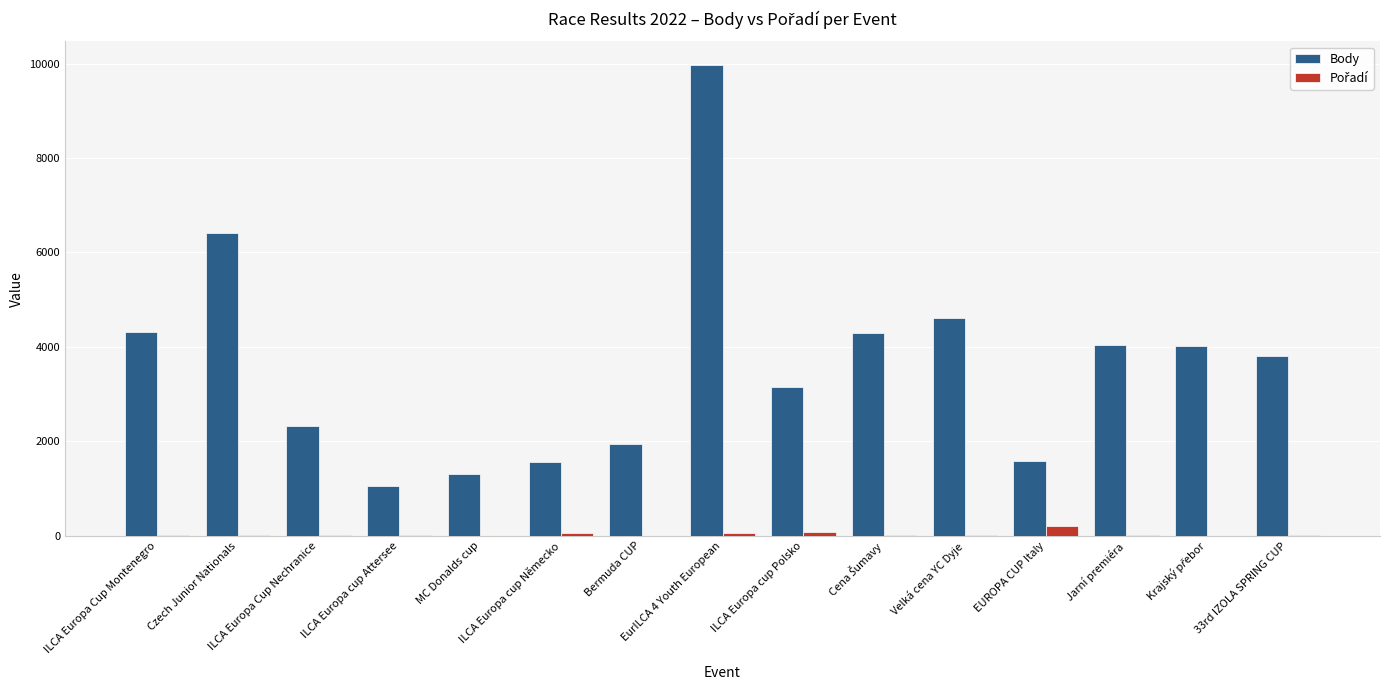

Count the number of data series in this chart.

2